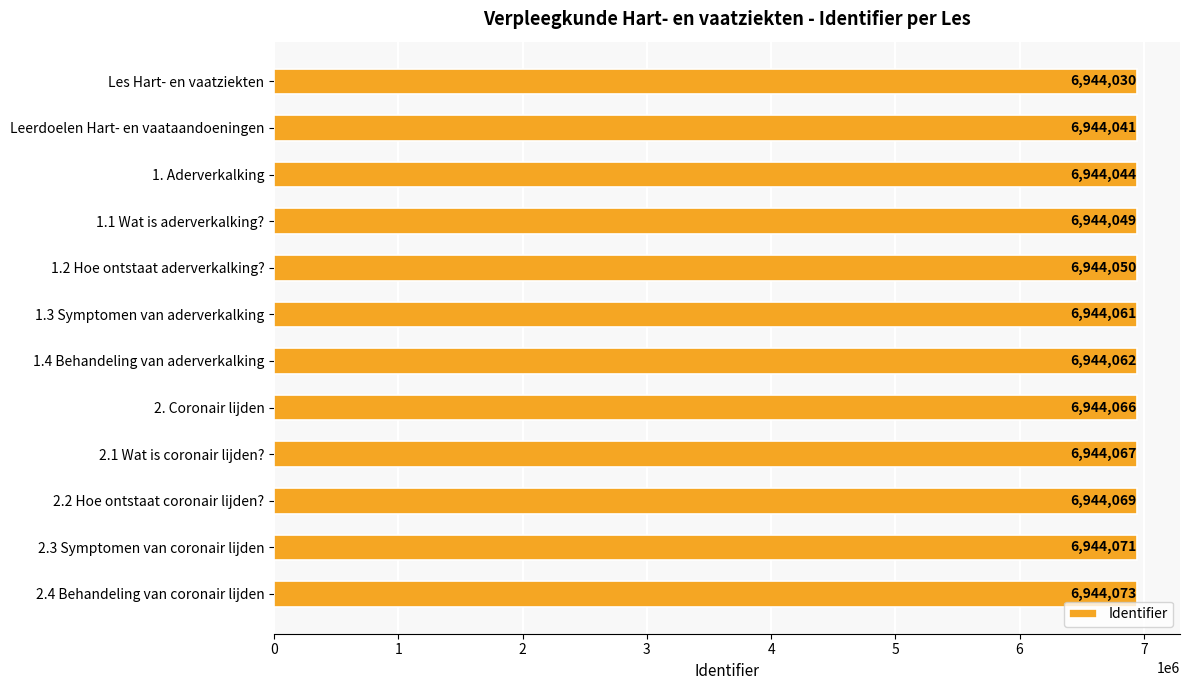

What is the approximate value at 1.4 Behandeling van aderverkalking, to the nearest 10?

6944060